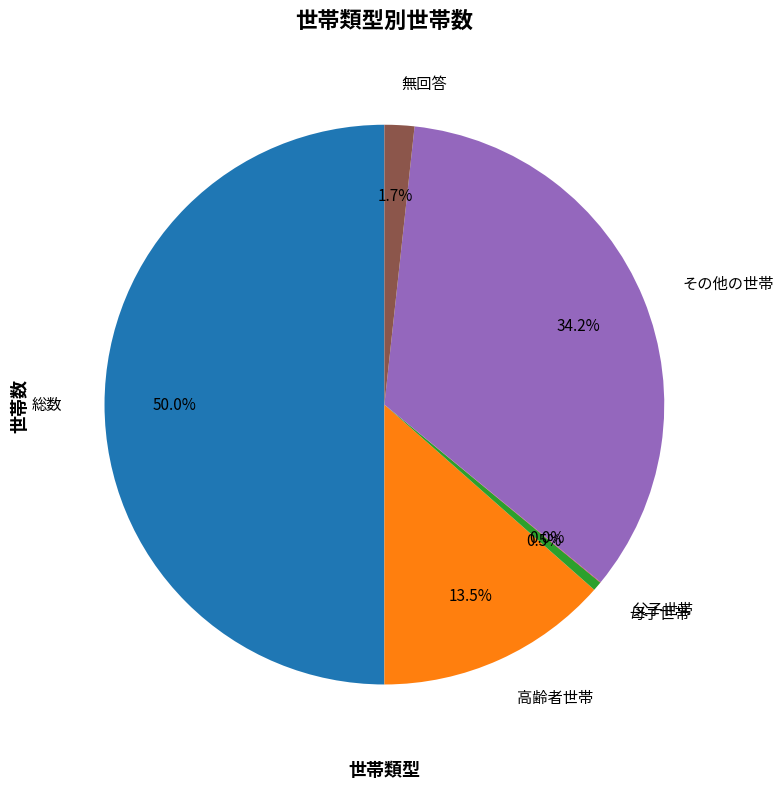

Does その他の世帯 account for over 50% of the chart?

No